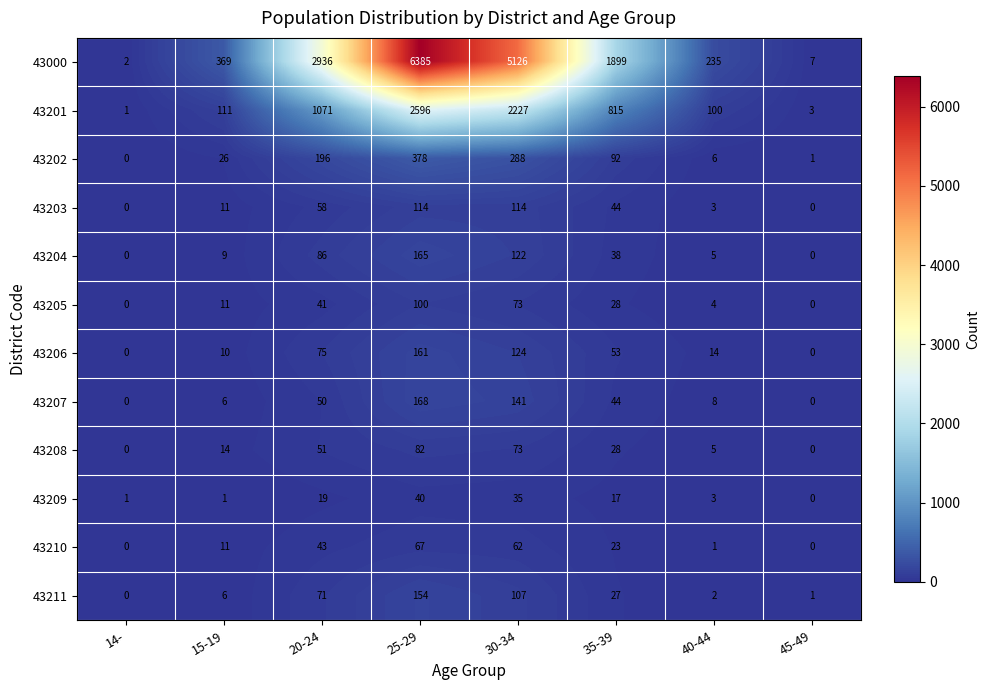

At which category is the sum across all series the highest?

25-29